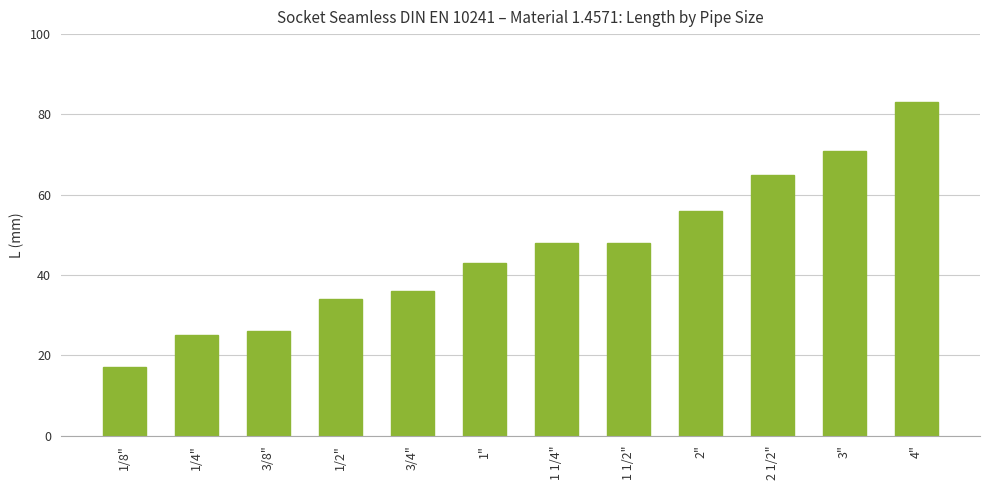

What value does the data have at 1"?

43